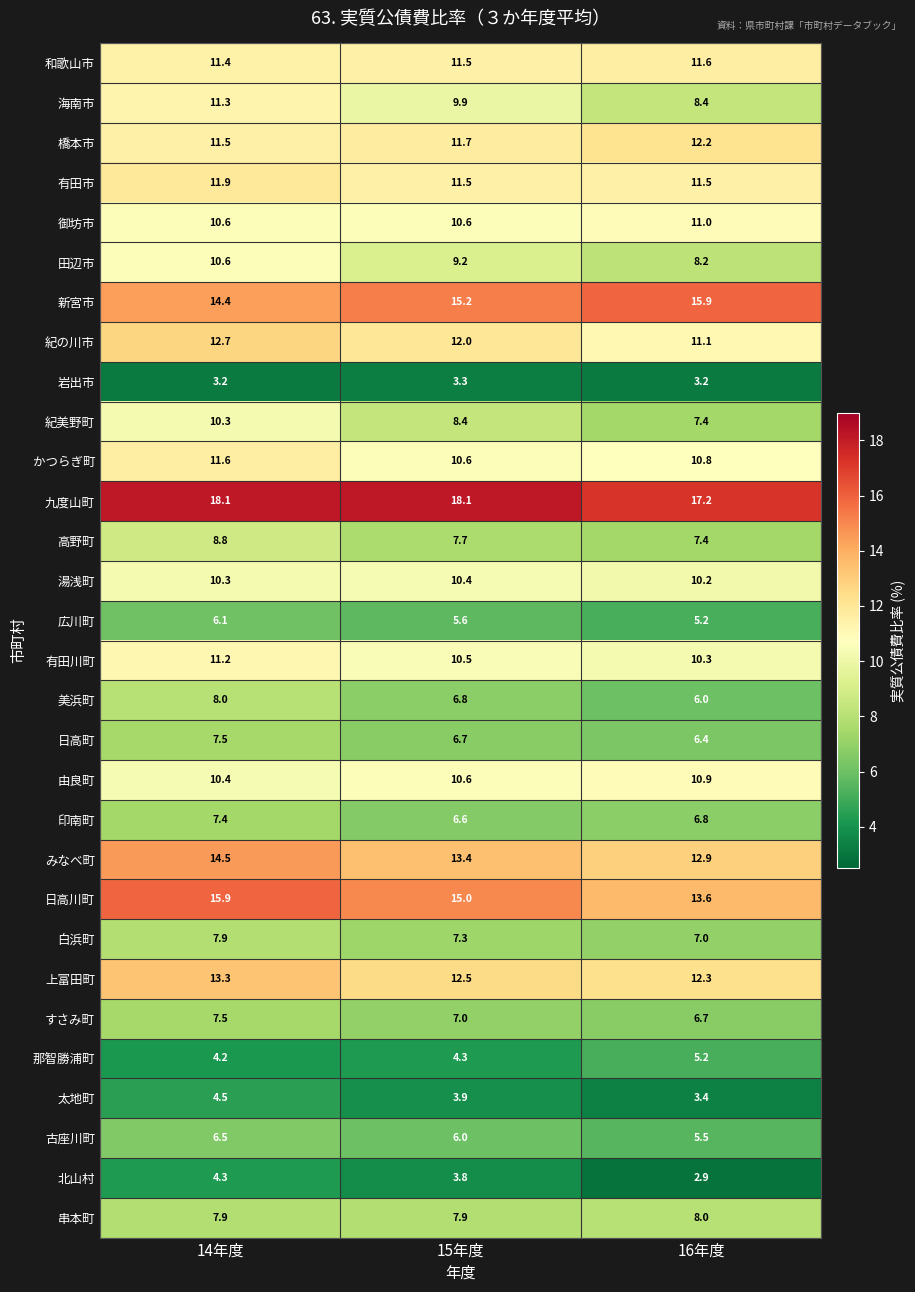

How many categories are shown in the chart?

3